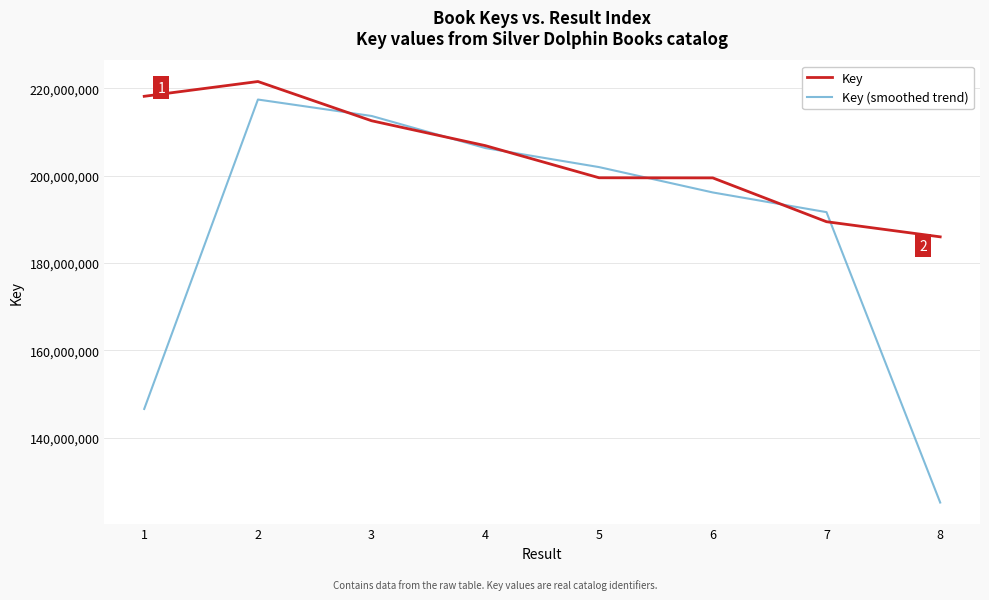

Between which two adjacent categories do Key (smoothed trend) and Key first intersect?

2 and 3